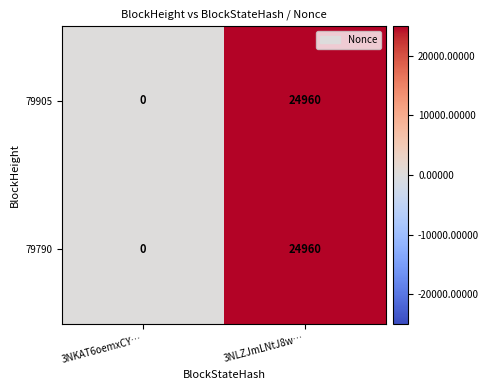

The 79905 series shows 24960 at 3NLZJmLNtJ8w…. True or false?

True